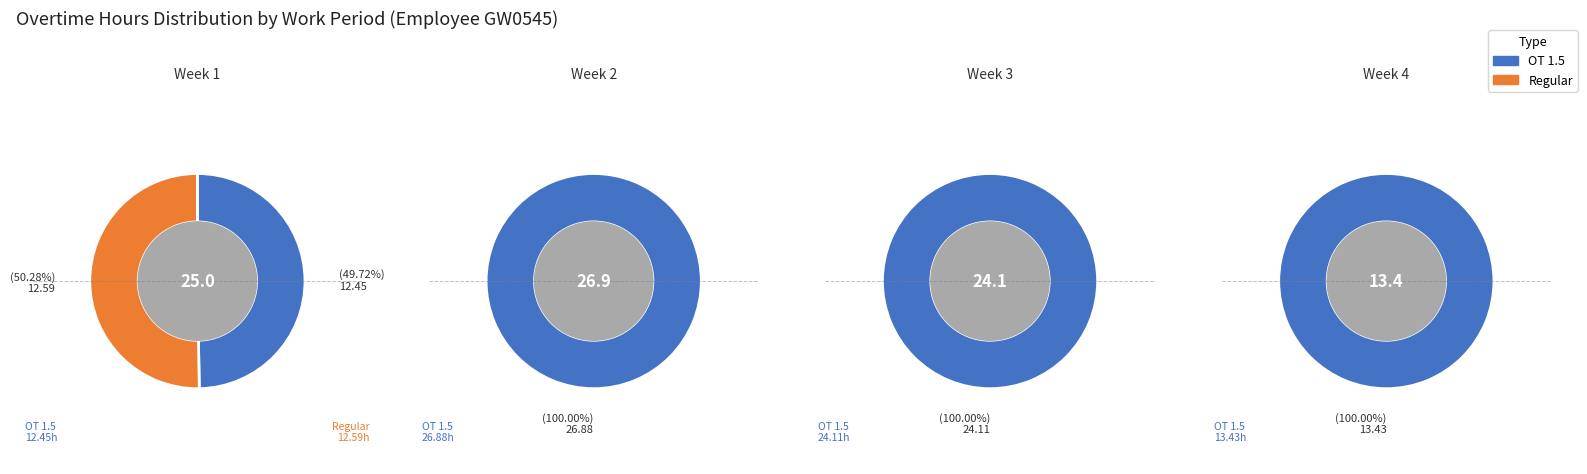

Rank the series by their average value, from lowest to highest.

Regular, OT 1.5